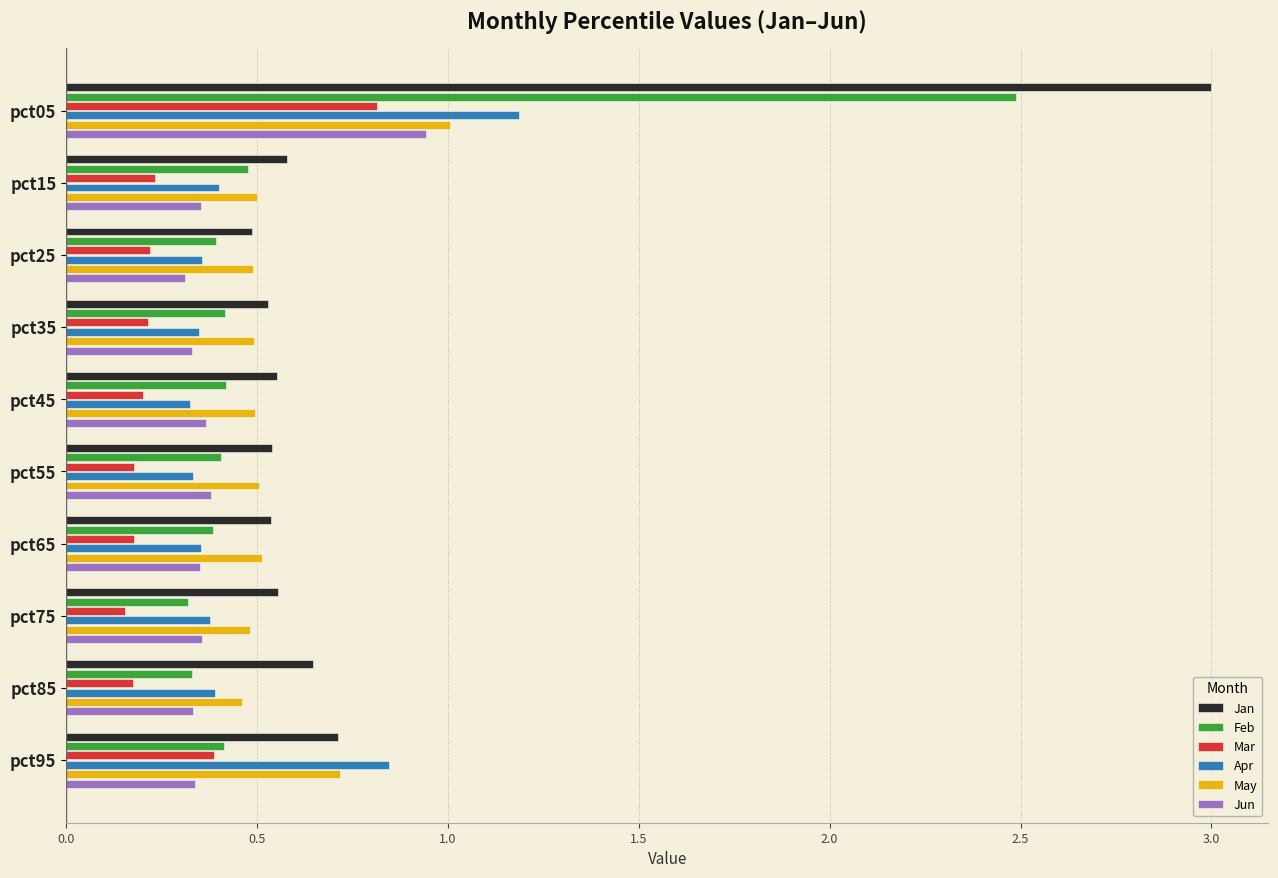

What is the greatest value displayed?

3.0